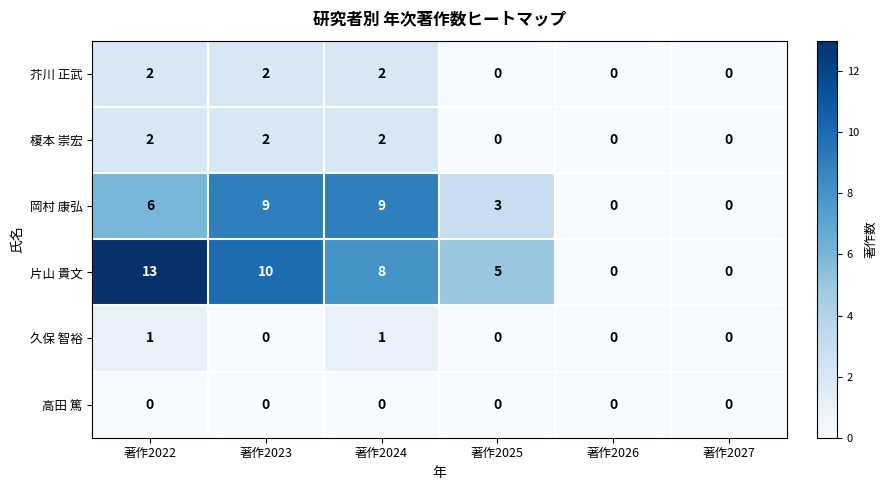

What is the maximum value shown in the chart?

13